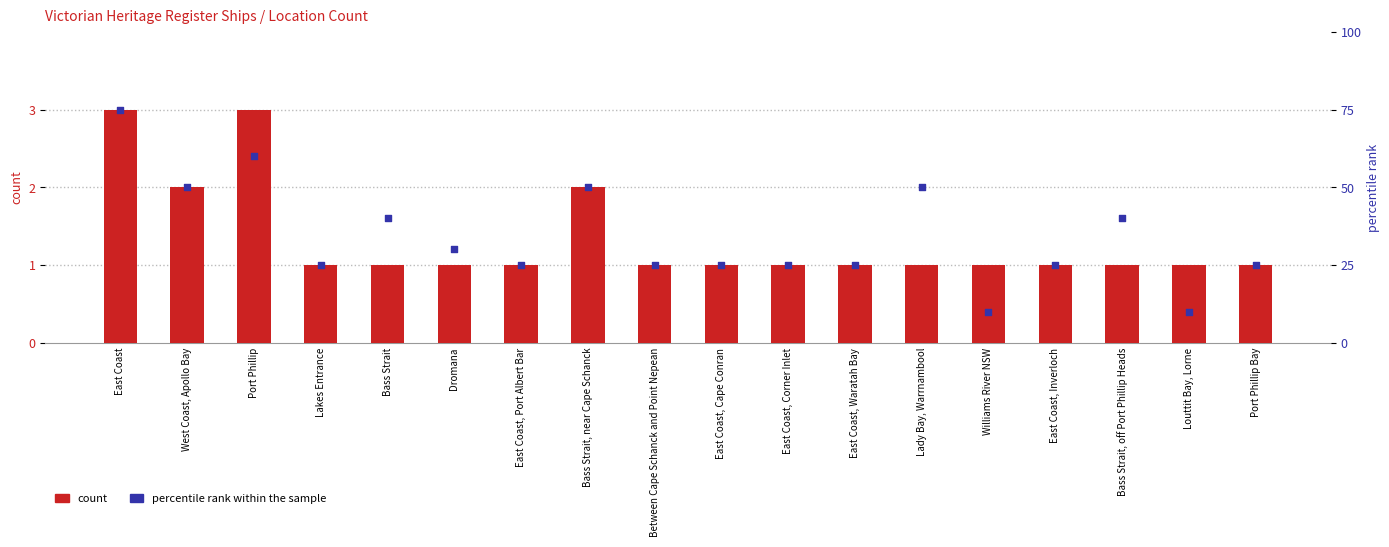

Is the value of percentile rank within the sample at Lady Bay, Warrnambool greater than the value of count at East Coast, Waratah Bay?

Yes